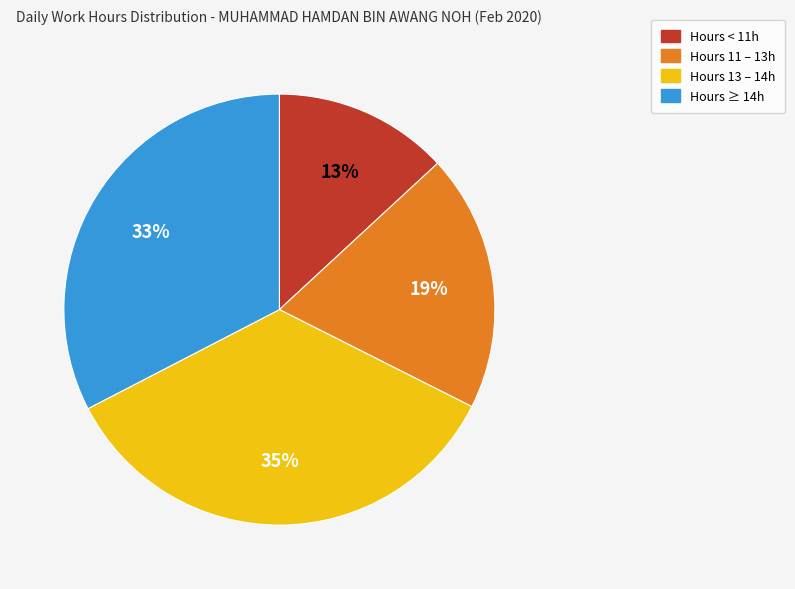

To the nearest percent, what is the average slice percentage?

25%